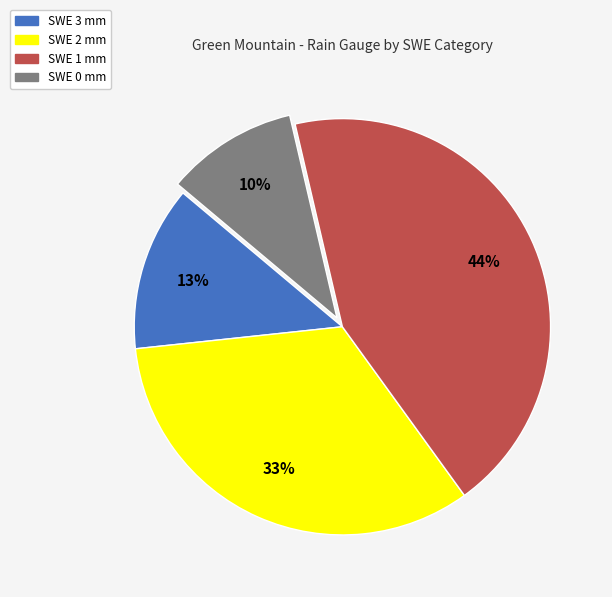

What is the ratio of the value at SWE 3 mm to the value at SWE 2 mm?

0.4